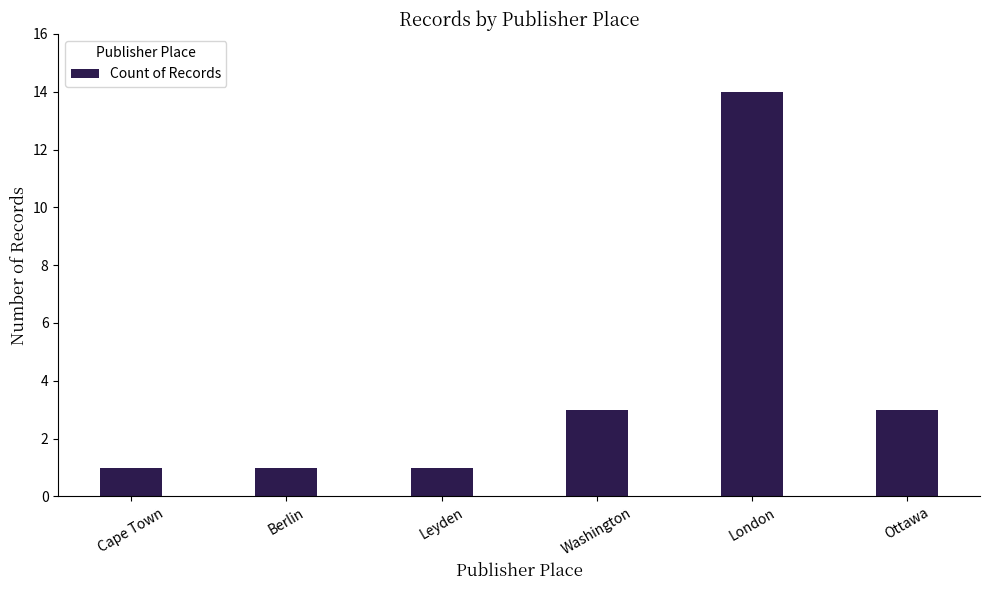

What is the greatest value displayed?

14